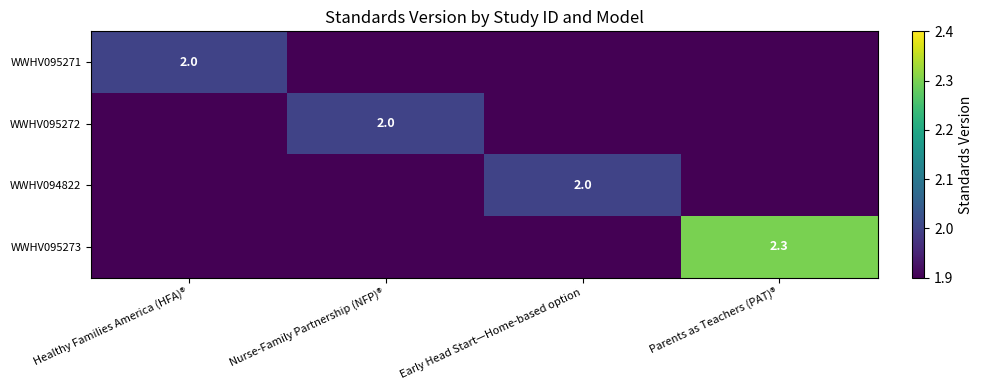

Is it true that WWHV095271 equals 2.0 at Healthy Families America (HFA)®?

True